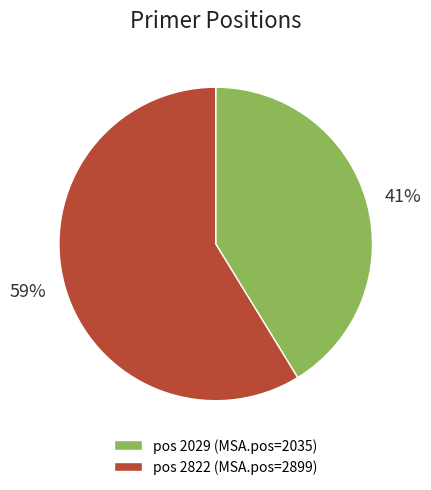

How many segments does this pie chart have?

2